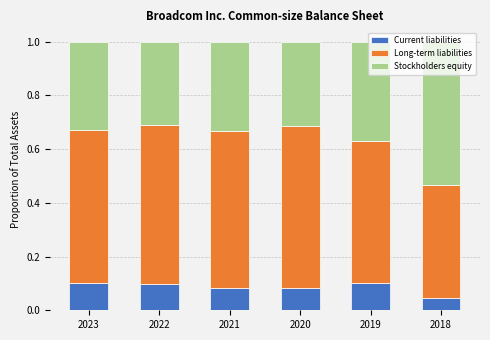

What is the total value across all series at 2018?

1.0